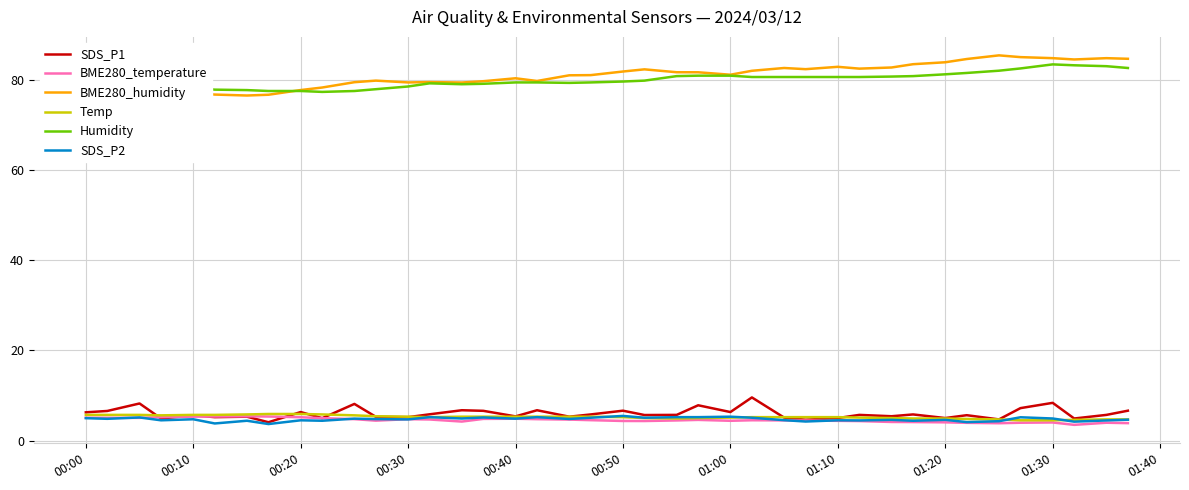

What is the maximum value for BME280_temperature?

5.4